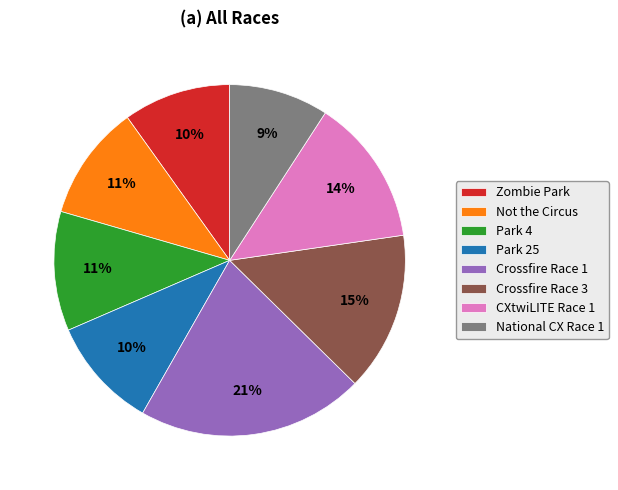

Which category has the smallest portion of the pie?

National CX Race 1